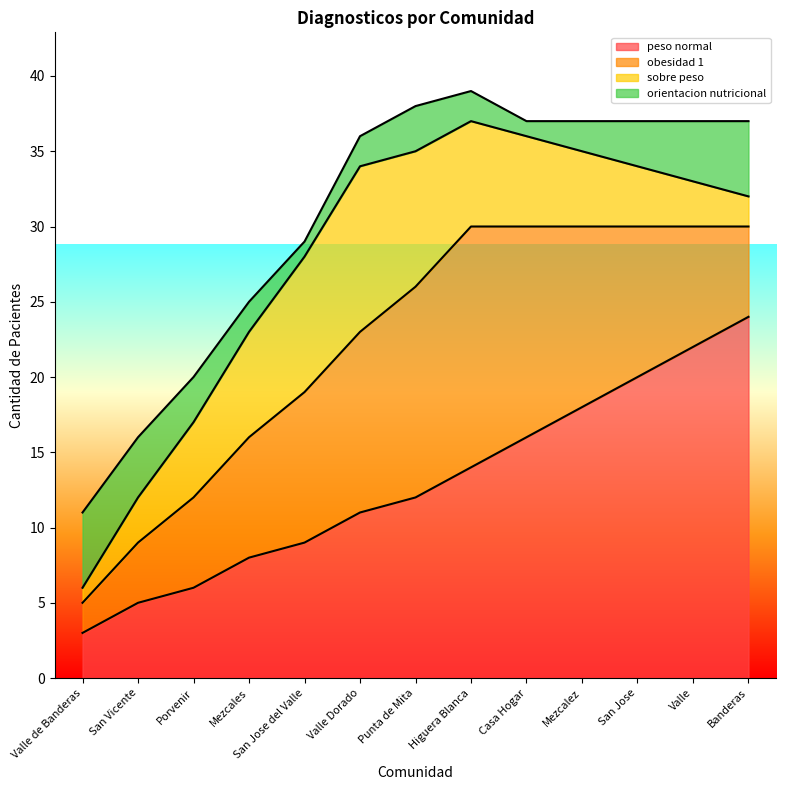

Between Mezcales and Casa Hogar, which series saw the biggest shift?

peso normal